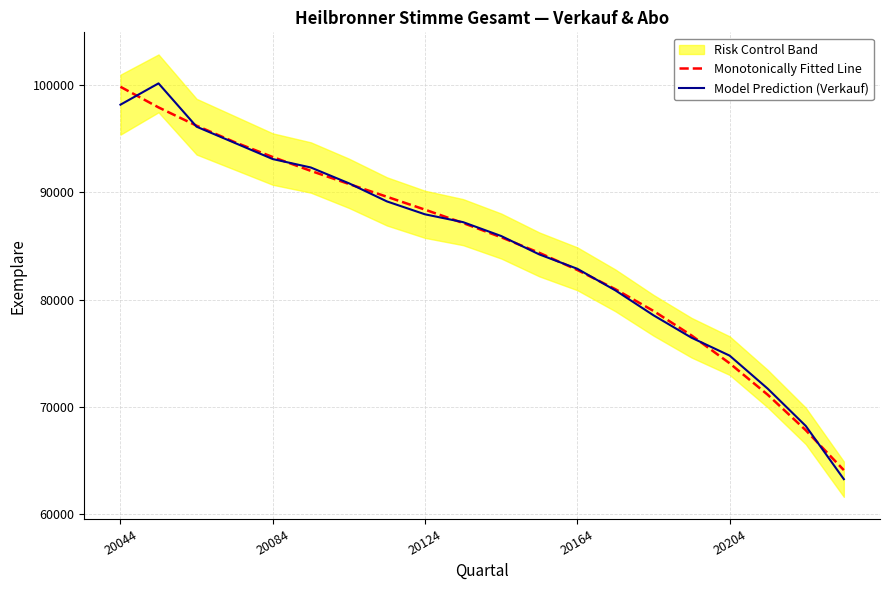

The Monotonically Fitted Line series shows 44827.2 at 20204. True or false?

False